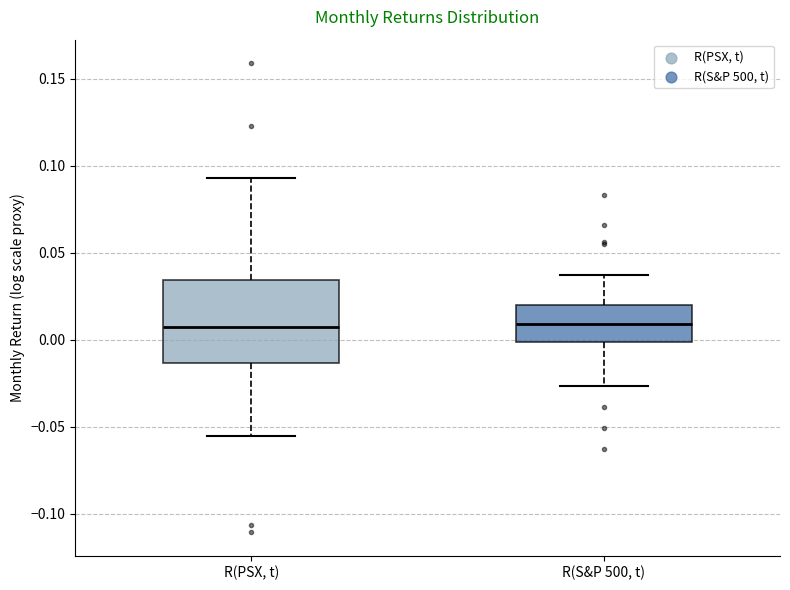

Reading left to right, read every box against the y-axis: the position of its median line, the range the box covers, and the ends of its whiskers. The values are not printed on the chart, so give them approximately, as read against the axis.

R(PSX, t): median 0.005, box -0.015 to 0.035, whiskers -0.055 to 0.095
R(S&P 500, t): median 0.010, box 0.000 to 0.020, whiskers -0.025 to 0.035